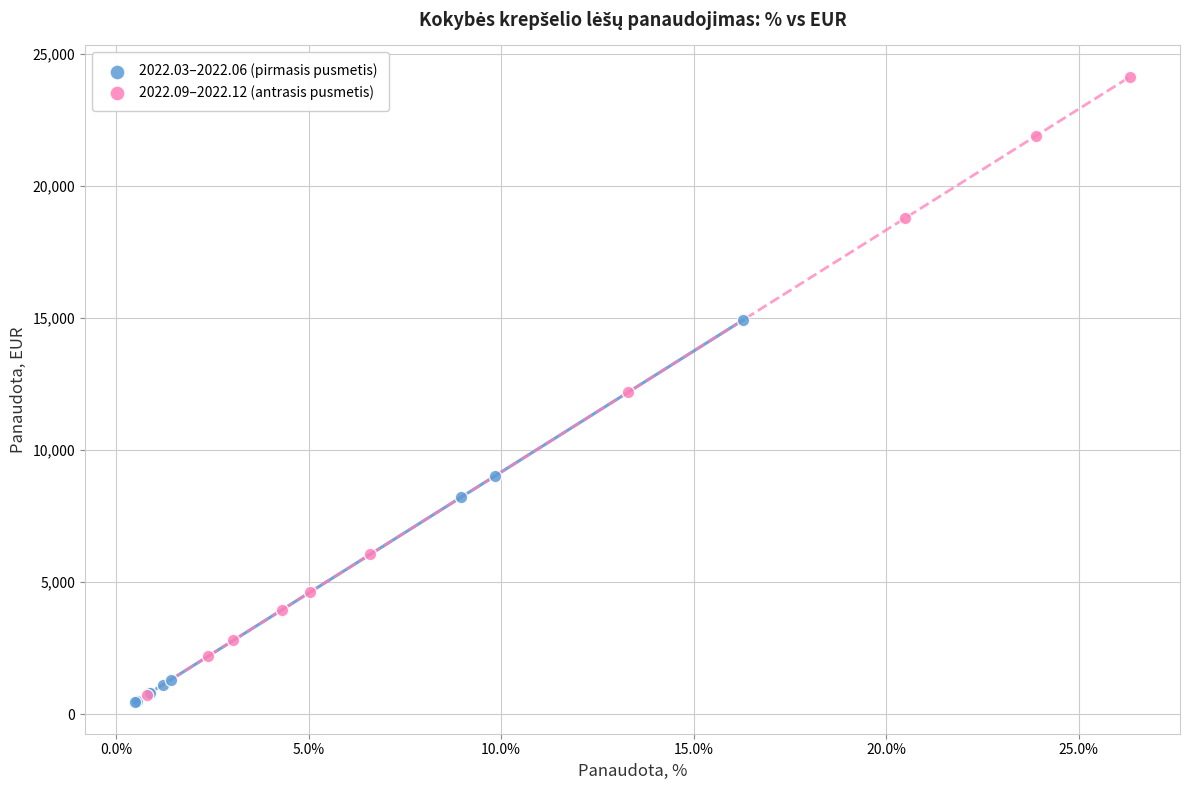

Which series has the largest Y range (max minus min)?

2022.09–2022.12 (antrasis pusmetis)